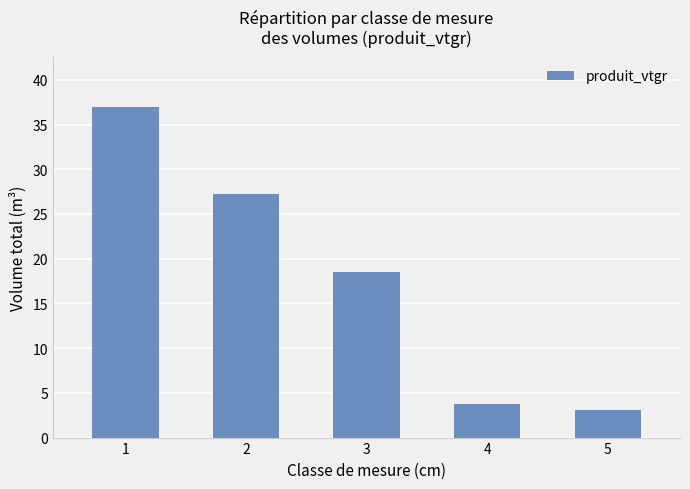

The chart shows a value of 7.5 at 1. True or false?

False